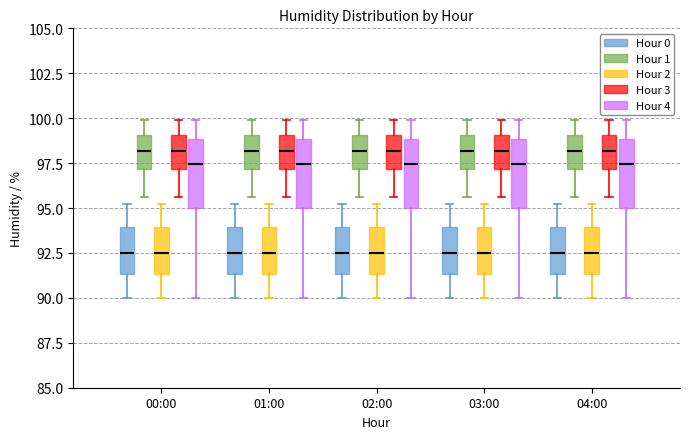

Reading left to right, read every box against the y-axis: the position of its median line, the range the box covers, and the ends of its whiskers. The values are not printed on the chart, so give them approximately, as read against the axis.

00:00 (Hour 0): median 92.5, box 91.5 to 94.0, whiskers 90.0 to 95.0
00:00 (Hour 1): median 98.0, box 97.0 to 99.0, whiskers 95.5 to 100.0
00:00 (Hour 2): median 92.5, box 91.5 to 94.0, whiskers 90.0 to 95.0
00:00 (Hour 3): median 98.0, box 97.0 to 99.0, whiskers 95.5 to 100.0
00:00 (Hour 4): median 97.5, box 95.0 to 99.0, whiskers 90.0 to 100.0
01:00 (Hour 0): median 92.5, box 91.5 to 94.0, whiskers 90.0 to 95.0
01:00 (Hour 1): median 98.0, box 97.0 to 99.0, whiskers 95.5 to 100.0
01:00 (Hour 2): median 92.5, box 91.5 to 94.0, whiskers 90.0 to 95.0
01:00 (Hour 3): median 98.0, box 97.0 to 99.0, whiskers 95.5 to 100.0
01:00 (Hour 4): median 97.5, box 95.0 to 99.0, whiskers 90.0 to 100.0
02:00 (Hour 0): median 92.5, box 91.5 to 94.0, whiskers 90.0 to 95.0
02:00 (Hour 1): median 98.0, box 97.0 to 99.0, whiskers 95.5 to 100.0
02:00 (Hour 2): median 92.5, box 91.5 to 94.0, whiskers 90.0 to 95.0
02:00 (Hour 3): median 98.0, box 97.0 to 99.0, whiskers 95.5 to 100.0
02:00 (Hour 4): median 97.5, box 95.0 to 99.0, whiskers 90.0 to 100.0
03:00 (Hour 0): median 92.5, box 91.5 to 94.0, whiskers 90.0 to 95.0
03:00 (Hour 1): median 98.0, box 97.0 to 99.0, whiskers 95.5 to 100.0
03:00 (Hour 2): median 92.5, box 91.5 to 94.0, whiskers 90.0 to 95.0
03:00 (Hour 3): median 98.0, box 97.0 to 99.0, whiskers 95.5 to 100.0
03:00 (Hour 4): median 97.5, box 95.0 to 99.0, whiskers 90.0 to 100.0
04:00 (Hour 0): median 92.5, box 91.5 to 94.0, whiskers 90.0 to 95.0
04:00 (Hour 1): median 98.0, box 97.0 to 99.0, whiskers 95.5 to 100.0
04:00 (Hour 2): median 92.5, box 91.5 to 94.0, whiskers 90.0 to 95.0
04:00 (Hour 3): median 98.0, box 97.0 to 99.0, whiskers 95.5 to 100.0
04:00 (Hour 4): median 97.5, box 95.0 to 99.0, whiskers 90.0 to 100.0